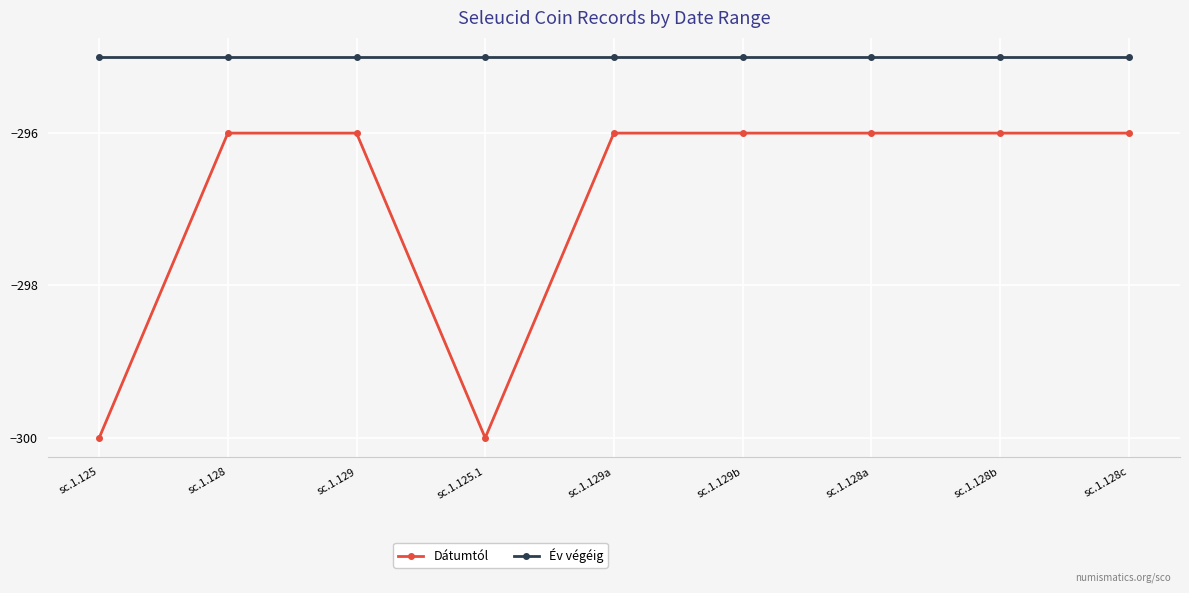

What is the sum of all Dátumtól values?

-2672